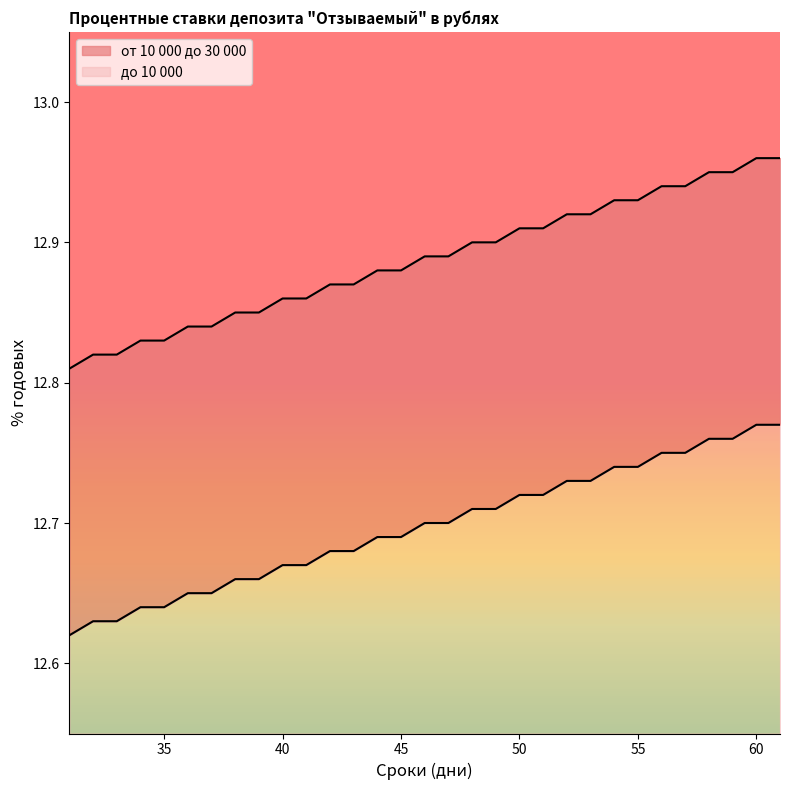

Rank the categories by от 10 000 до 30 000 value from highest to lowest.

60, 61, 58, 59, 56, 57, 54, 55, 52, 53, 50, 51, 48, 49, 46, 47, 44, 45, 42, 43, 40, 41, 38, 39, 36, 37, 34, 35, 32, 33, 31